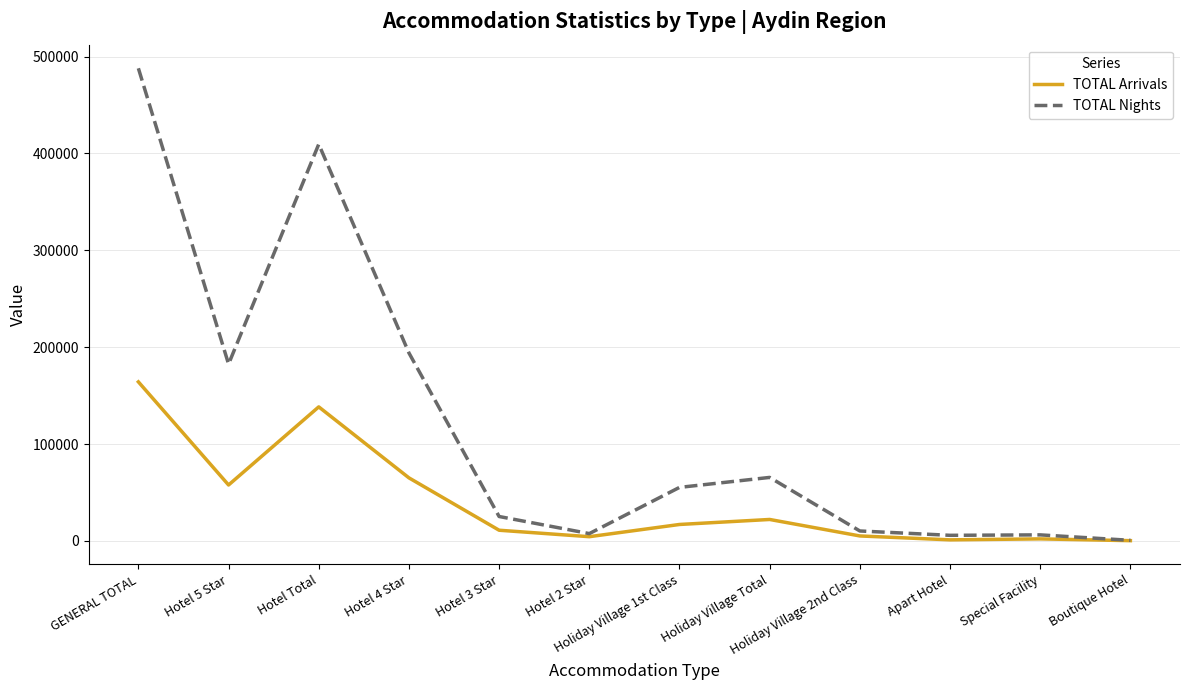

Between Hotel 4 Star and Special Facility, which series saw the biggest shift?

TOTAL Nights